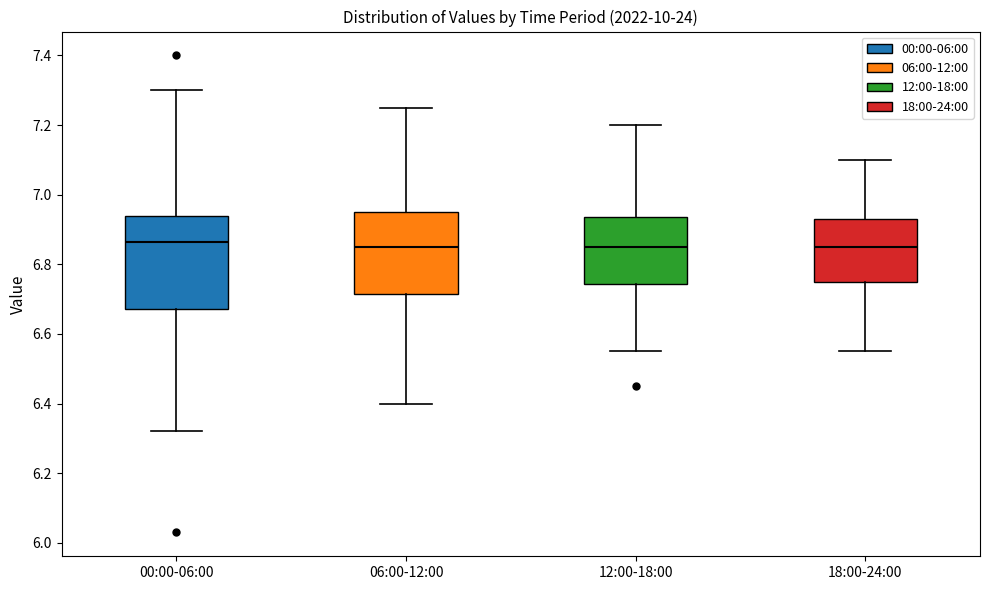

Reading left to right, read every box against the y-axis: the position of its median line, the range the box covers, and the ends of its whiskers. The values are not printed on the chart, so give them approximately, as read against the axis.

00:00-06:00: median 6.86, box 6.68 to 6.94, whiskers 6.32 to 7.30
06:00-12:00: median 6.86, box 6.72 to 6.96, whiskers 6.40 to 7.26
12:00-18:00: median 6.86, box 6.74 to 6.94, whiskers 6.56 to 7.20
18:00-24:00: median 6.86, box 6.76 to 6.94, whiskers 6.56 to 7.10